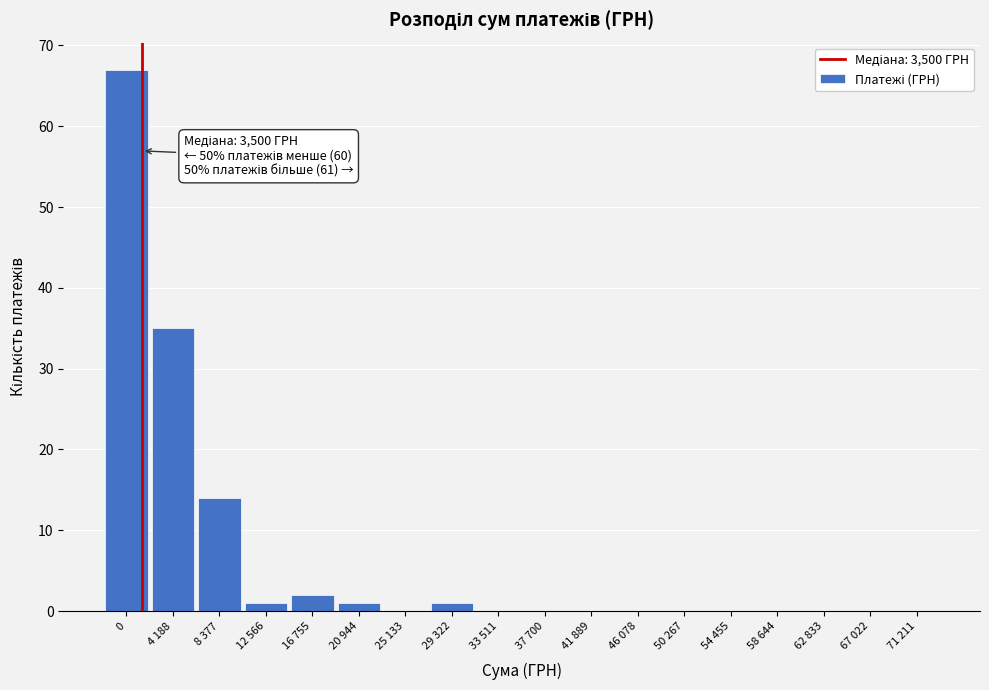

Reading right to left, extract all data points from this chart.

71 211=0	67 022=0	62 833=0	58 644=0	54 455=0	50 267=0	46 078=0	41 889=0	37 700=0	33 511=0	29 322=1	25 133=0	20 944=1	16 755=2	12 566=1	8 377=14	4 188=35	0=67